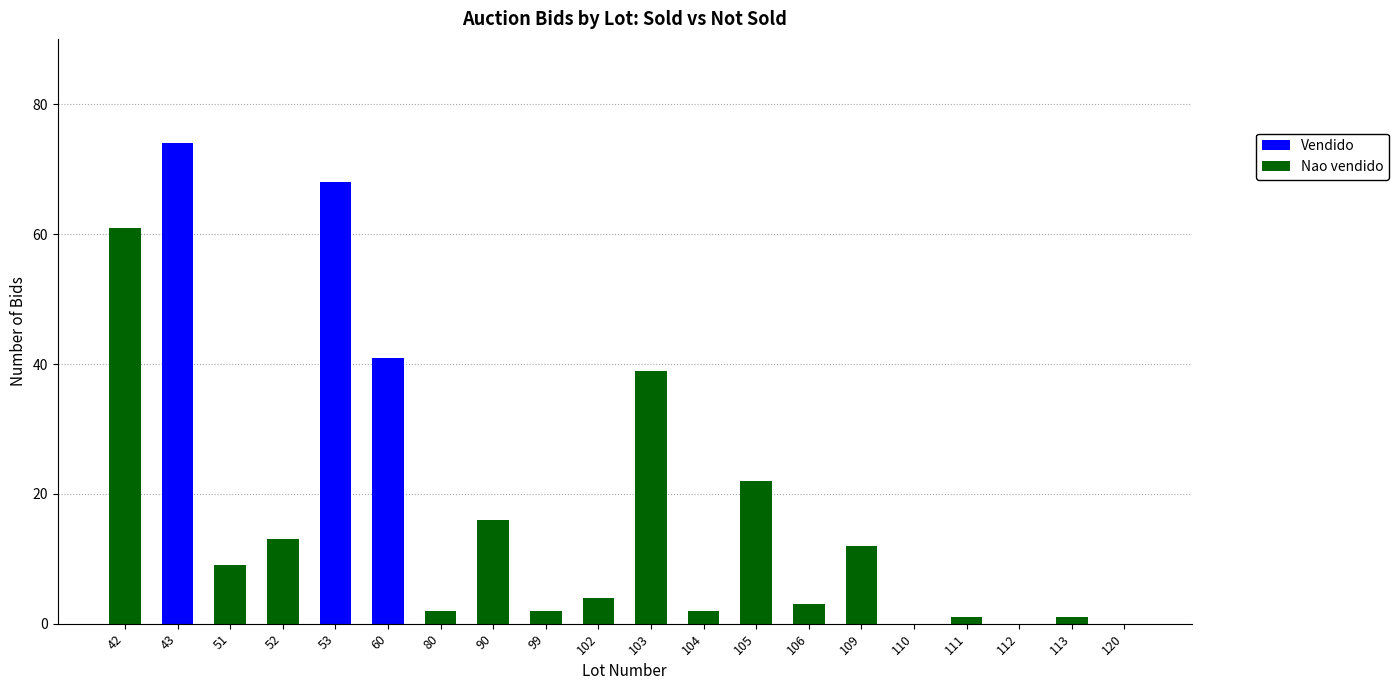

At which category is the sum across all series the highest?

43